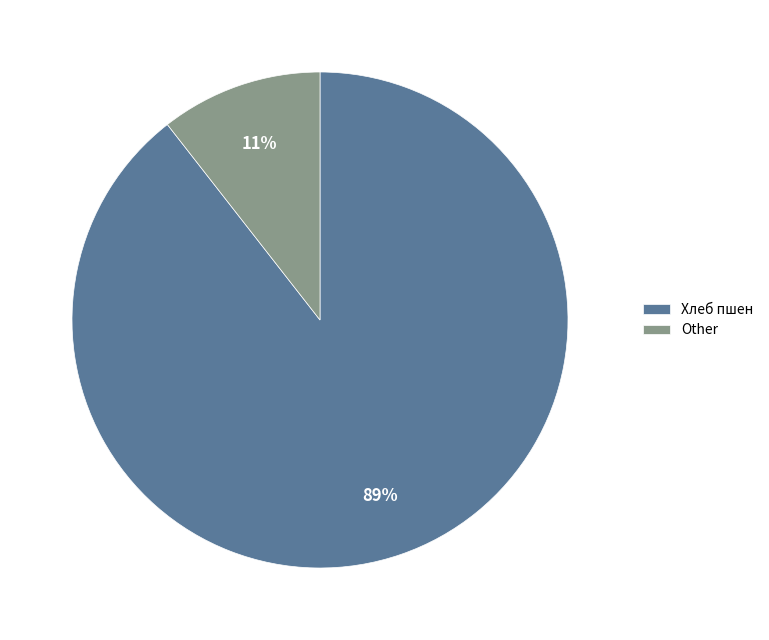

Combined, do Other and Хлеб пшен account for over 50%?

Yes